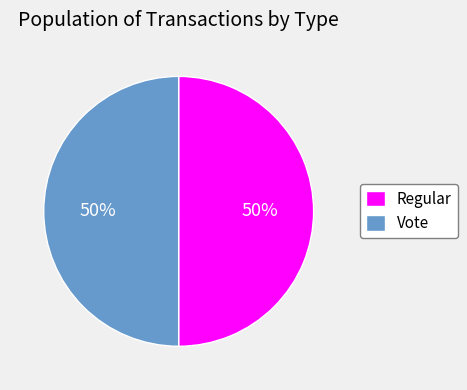

True or false: Regular accounts for 41% of the total.

False